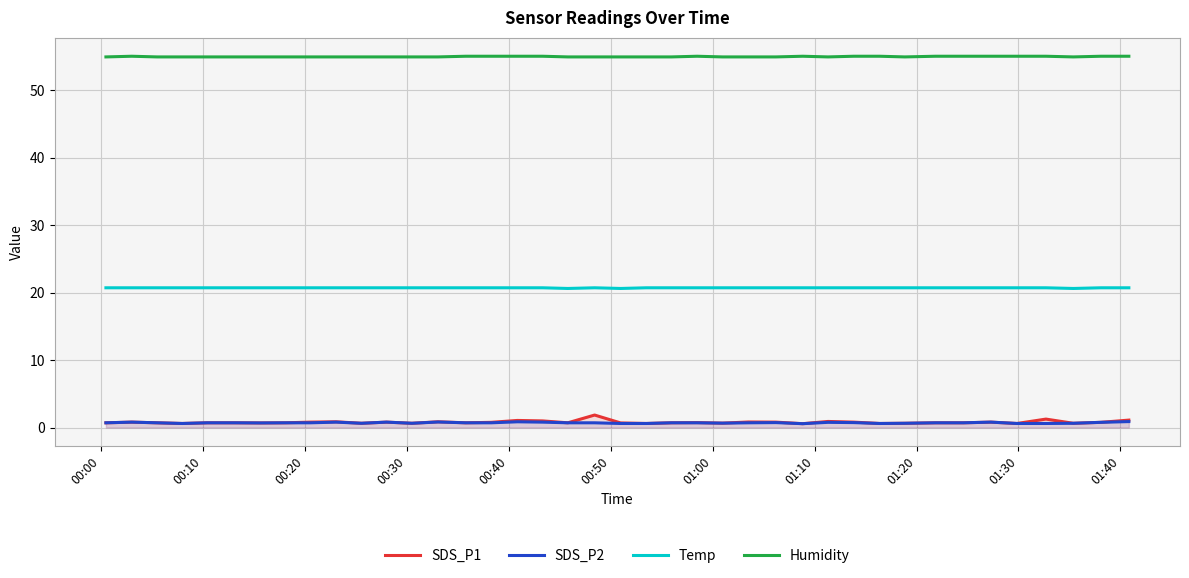

What is the difference between the maximum and minimum values in the Humidity series?

0.1